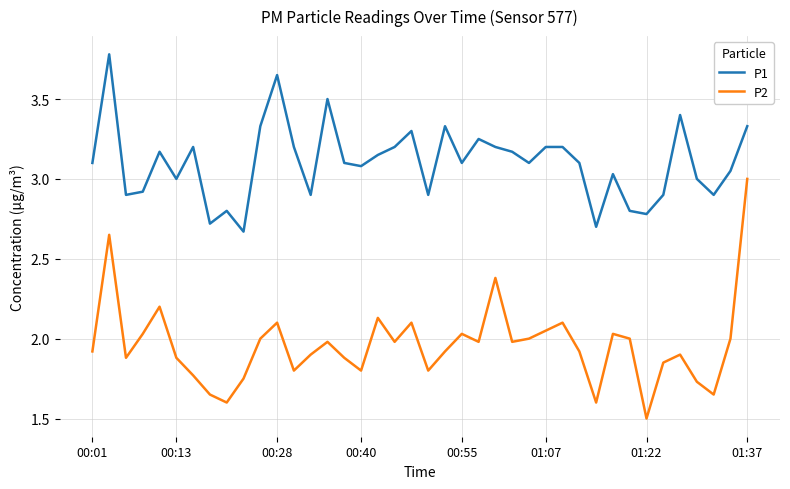

Which series has the largest total across all categories?

P1